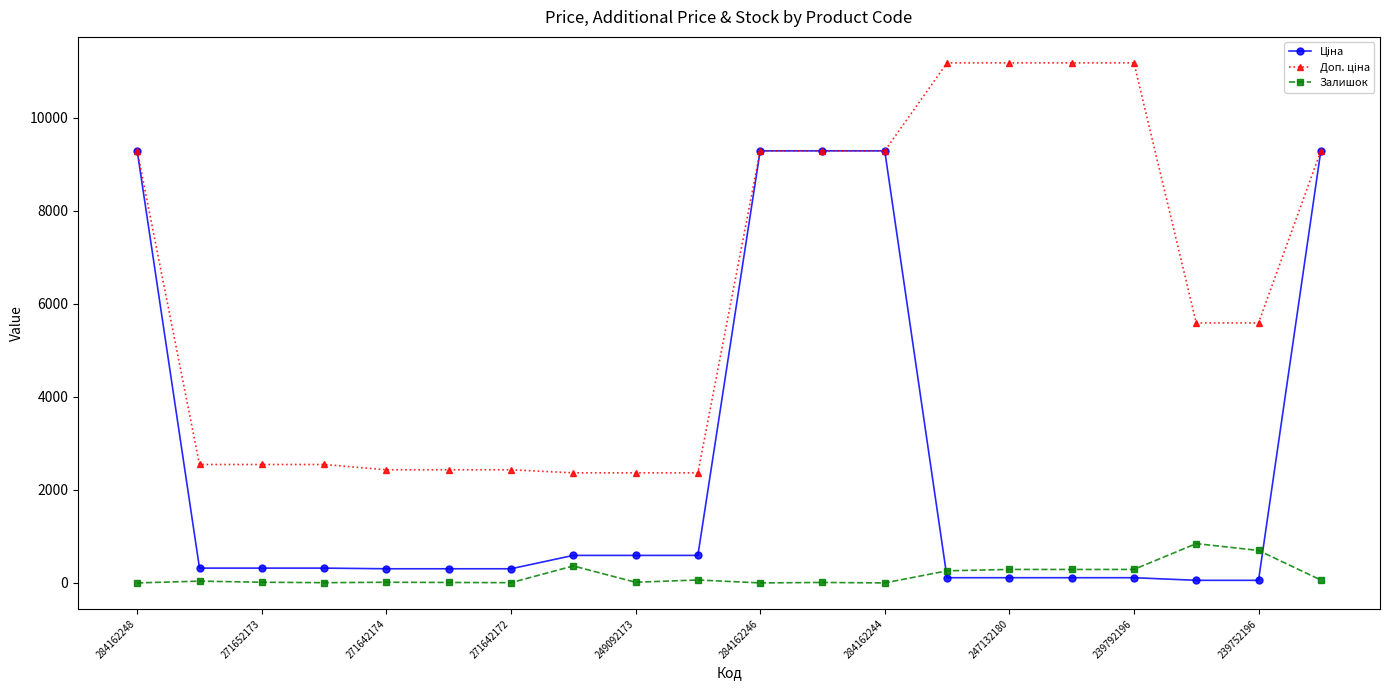

What is the maximum value shown in the chart?

11182.0